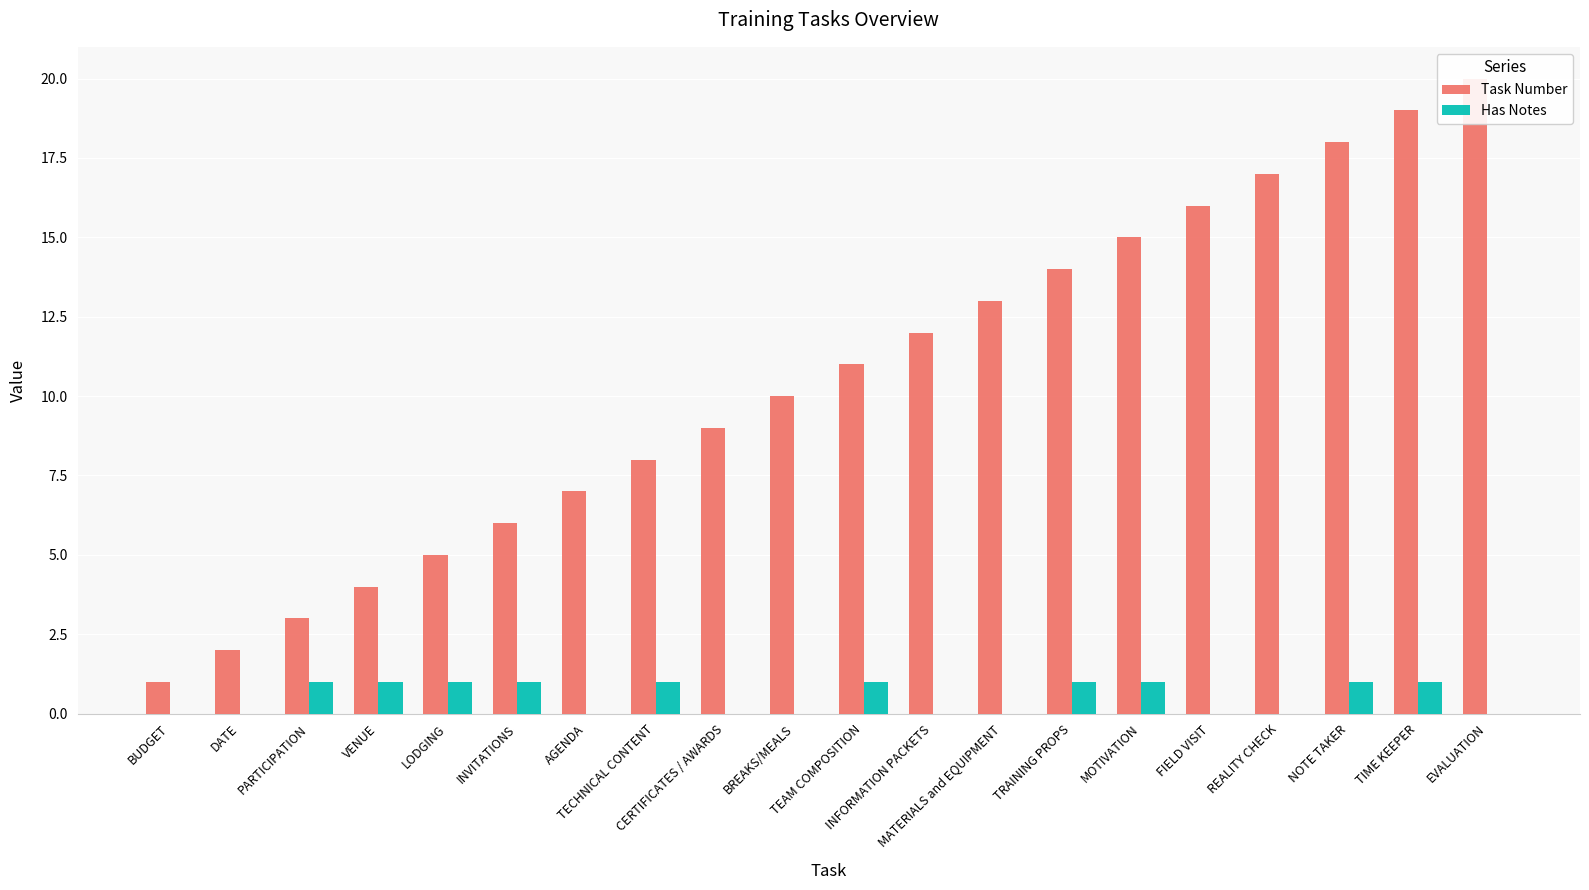

What is the minimum value for Task Number?

1